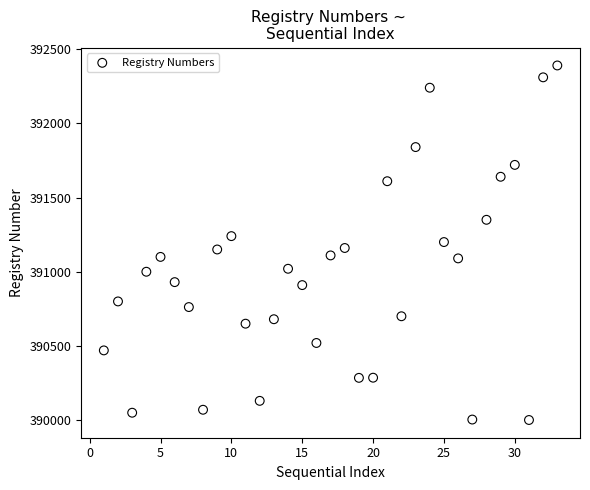

What is the range of X values (max minus min)?

32